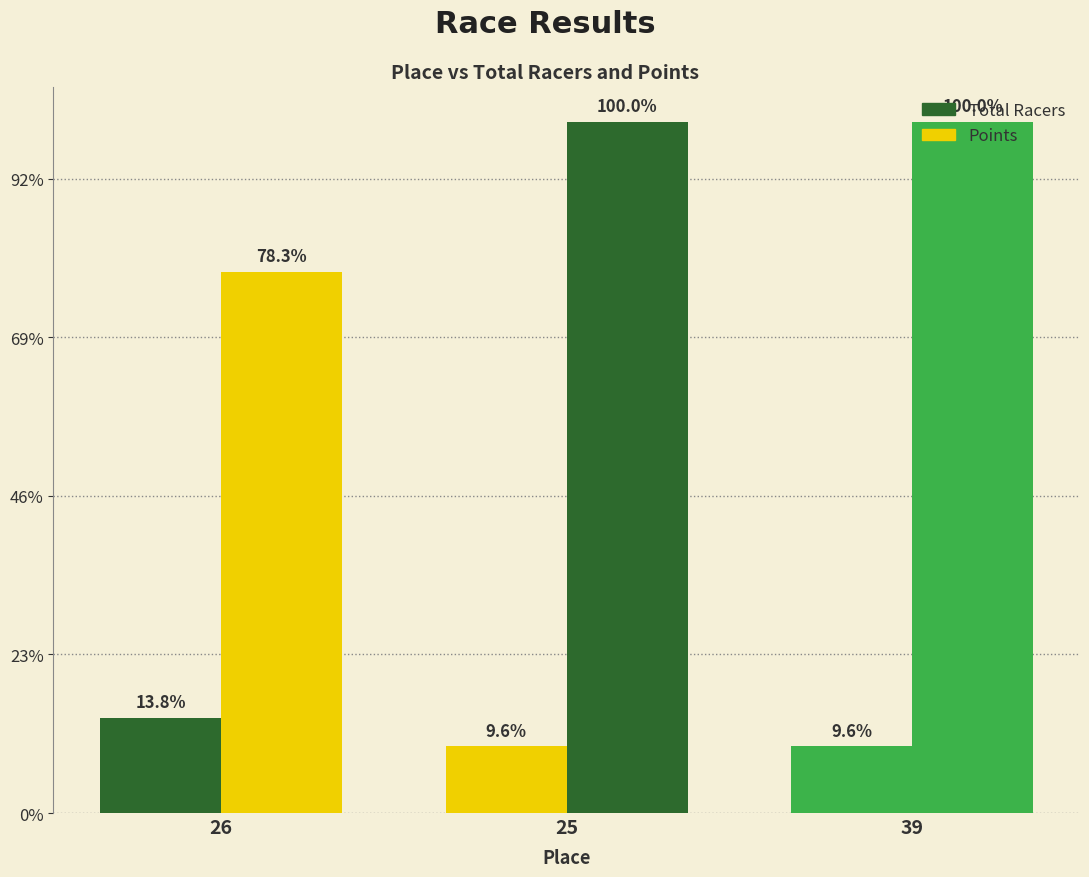

Are the bars horizontal?

No